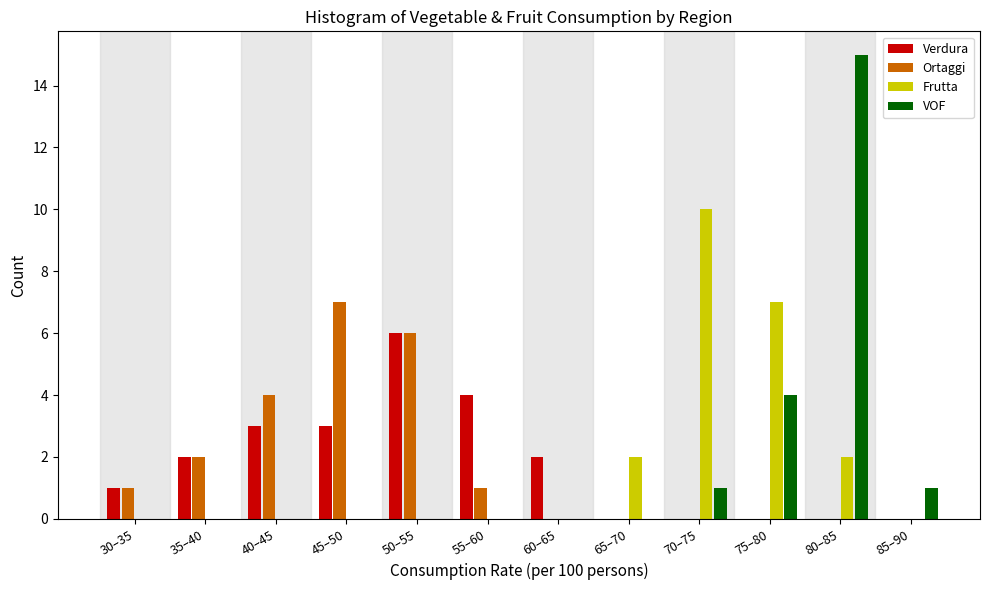

At which label does Verdura reach its peak?

50–55